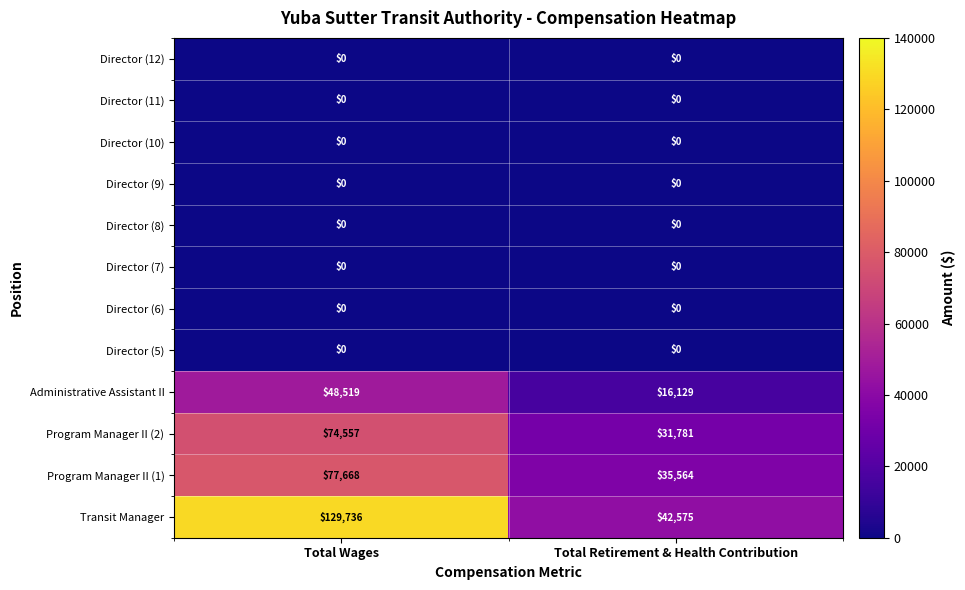

How many series are shown in this chart?

12